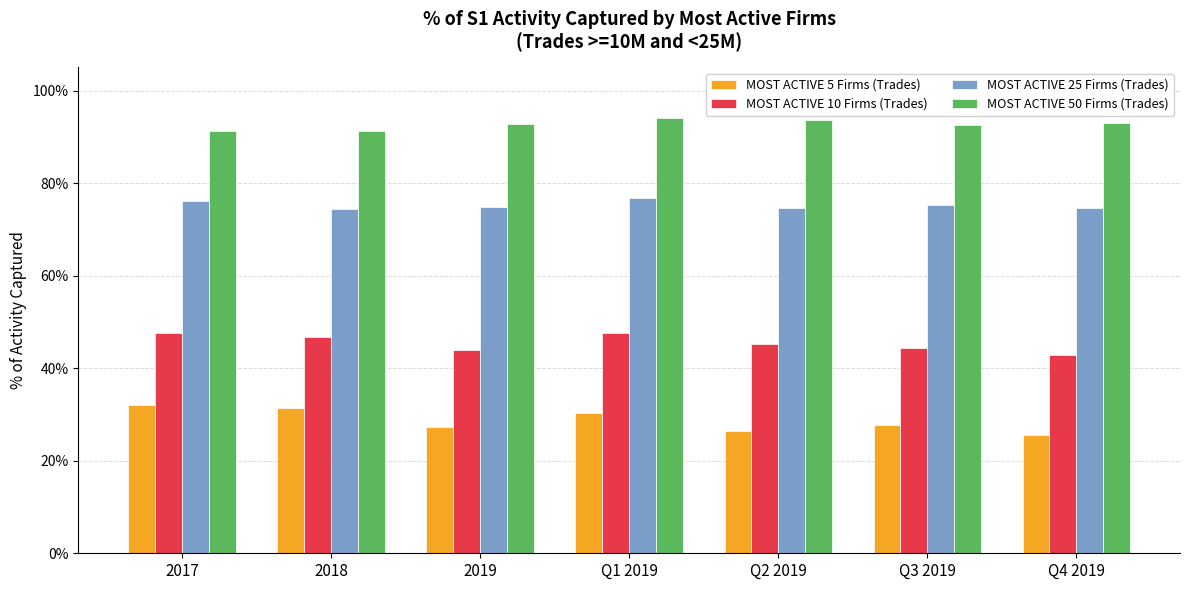

What are all the series names shown in the legend?

MOST ACTIVE 5 Firms (Trades), MOST ACTIVE 10 Firms (Trades), MOST ACTIVE 25 Firms (Trades), MOST ACTIVE 50 Firms (Trades)